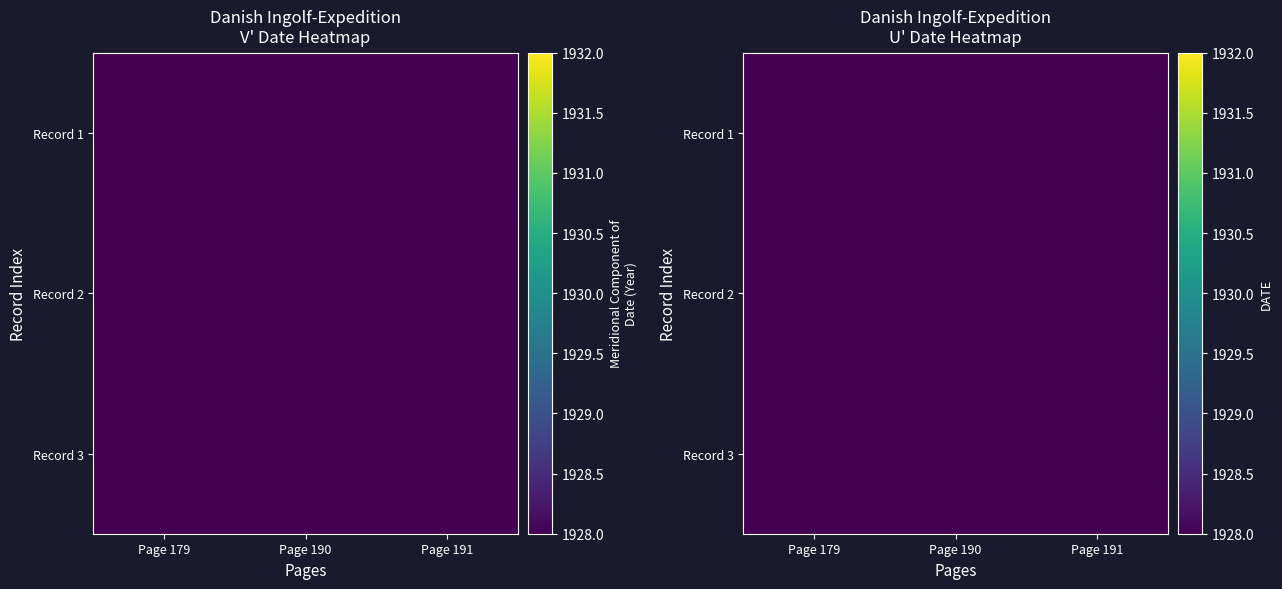

The Record 3 series shows 1921.6 at Page 191. True or false?

True